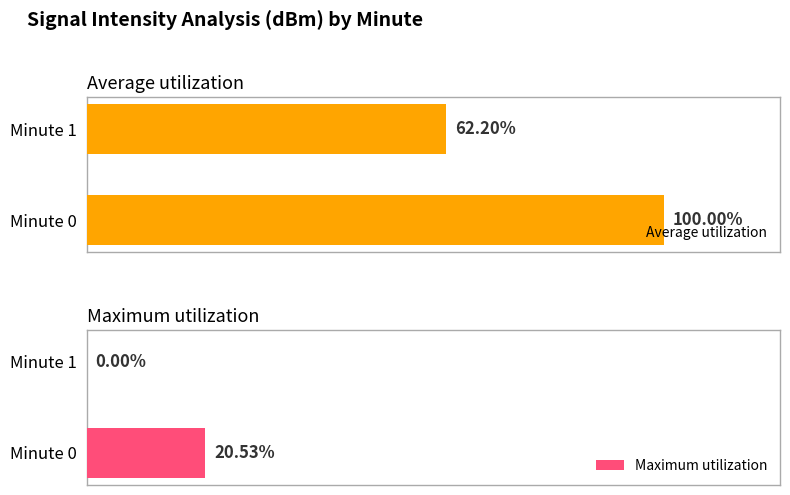

Which series has the largest total across all categories?

Average utilization